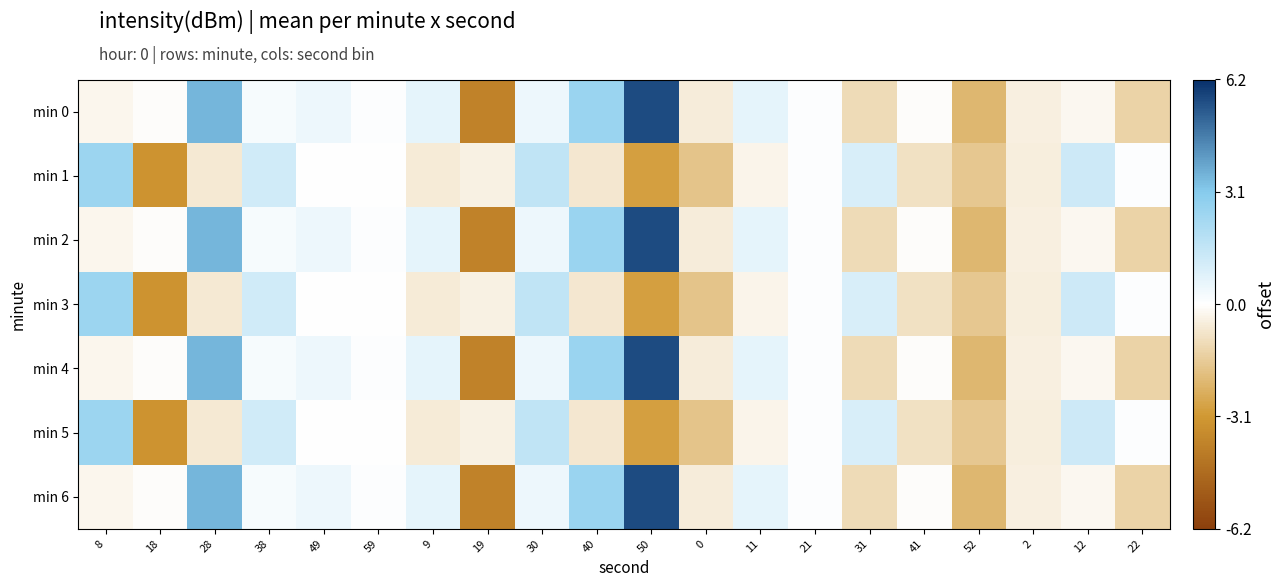

At 9, list the series in order from largest to smallest.

min 0, min 2, min 4, min 6, min 1, min 3, min 5